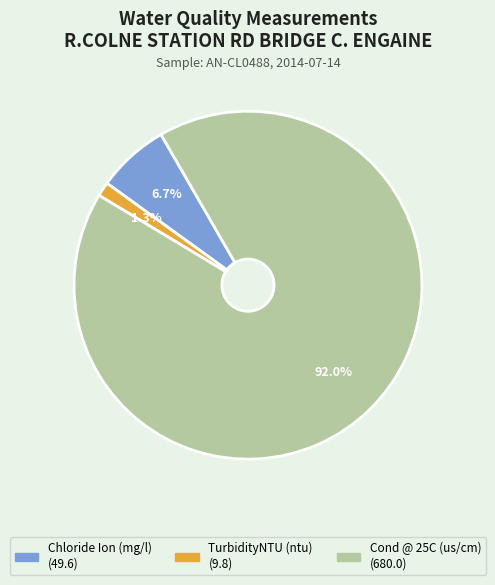

Rank the categories by value from highest to lowest.

Cond @ 25C (us/cm), Chloride Ion (mg/l), TurbidityNTU (ntu)